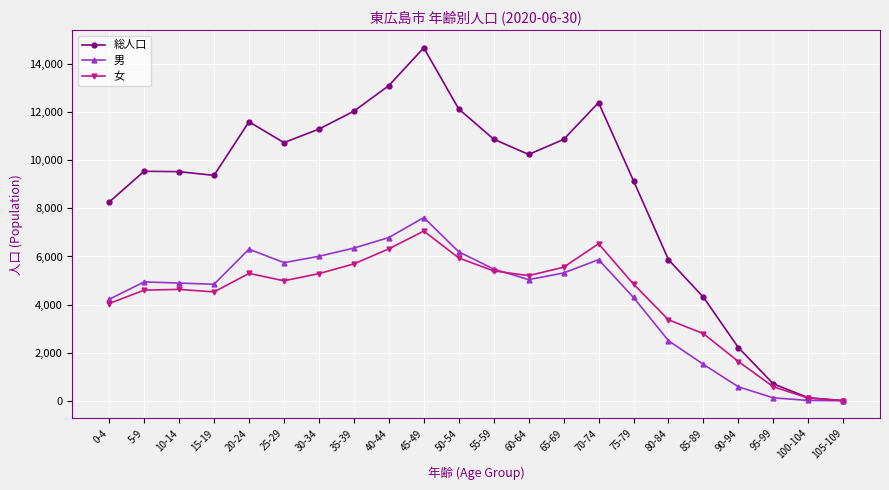

At which label does 女 first exceed 4990?

20-24